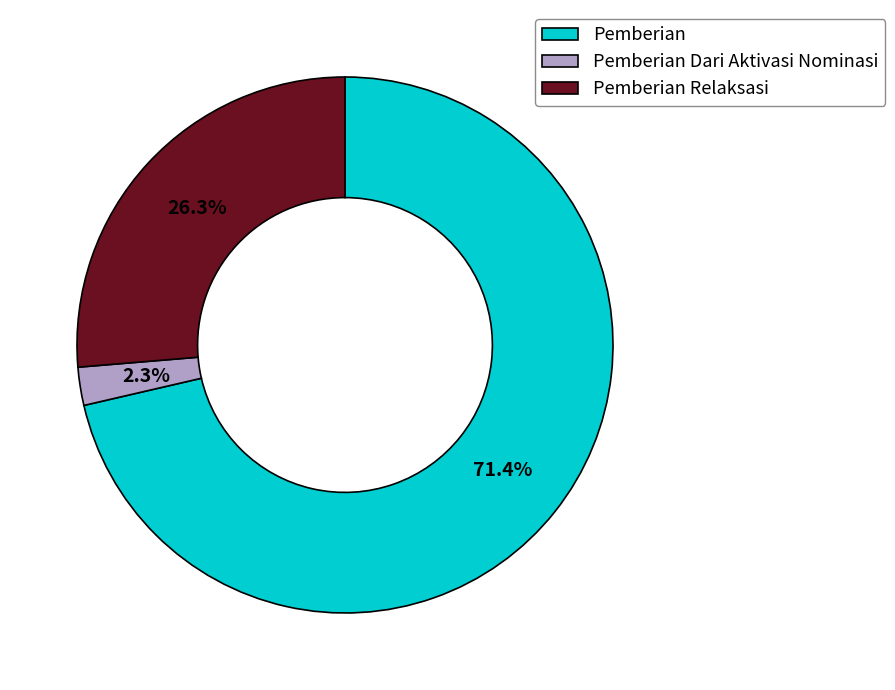

Does Pemberian Relaksasi account for over 50% of the chart?

No